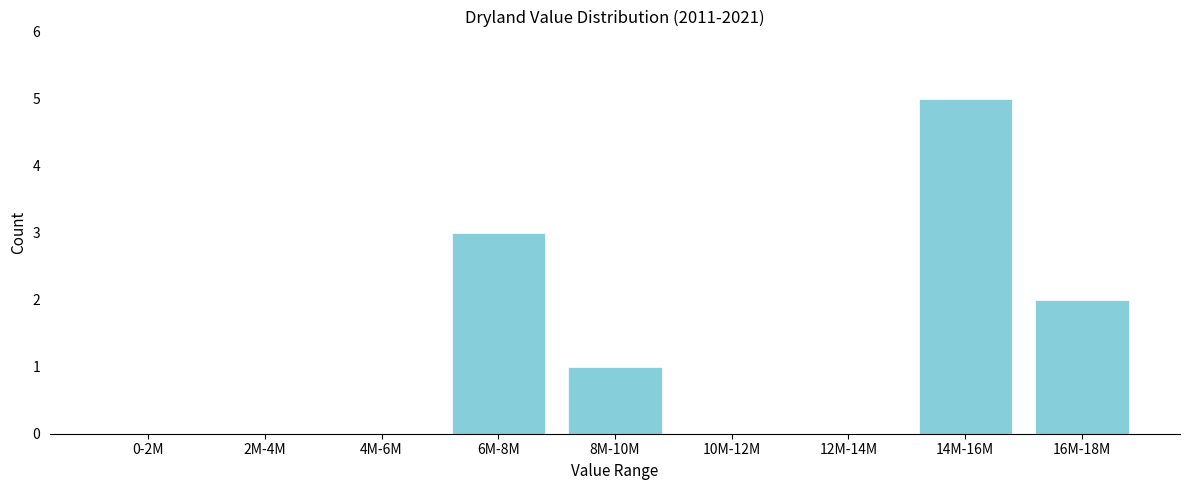

Reading left to right, transcribe all the data shown in this chart.

0-2M=0	2M-4M=0	4M-6M=0	6M-8M=3	8M-10M=1	10M-12M=0	12M-14M=0	14M-16M=5	16M-18M=2